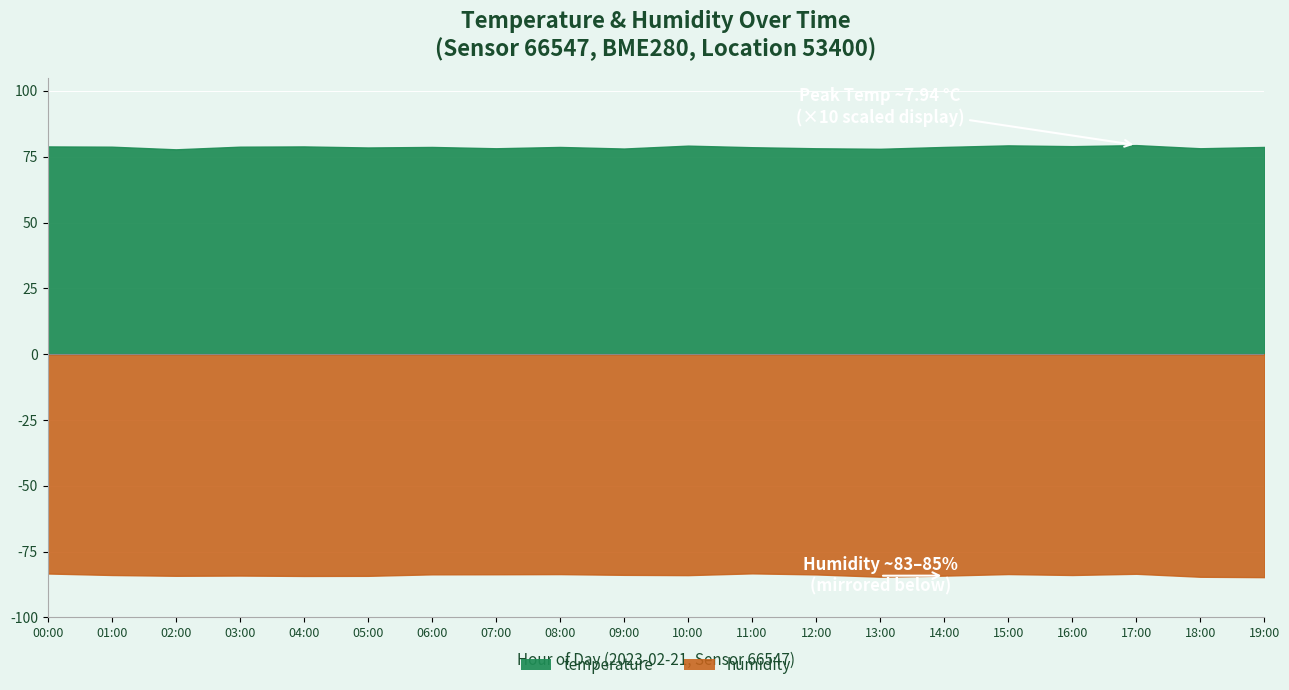

What are all the series names shown in the legend?

temperature, humidity